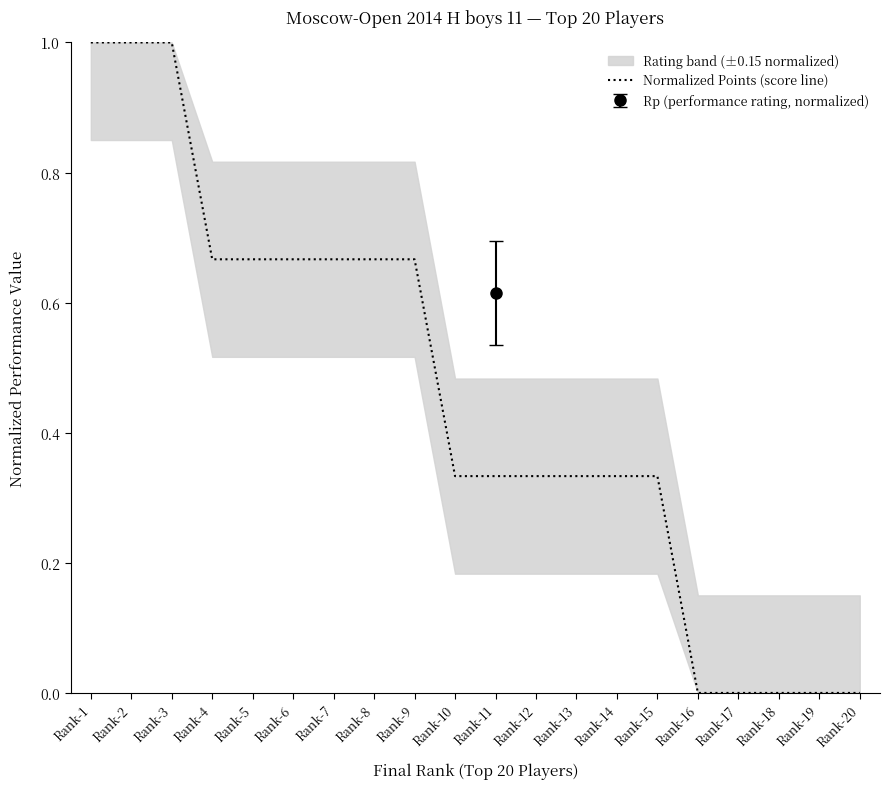

True or false: the data has more than 2 interior local peaks.

False